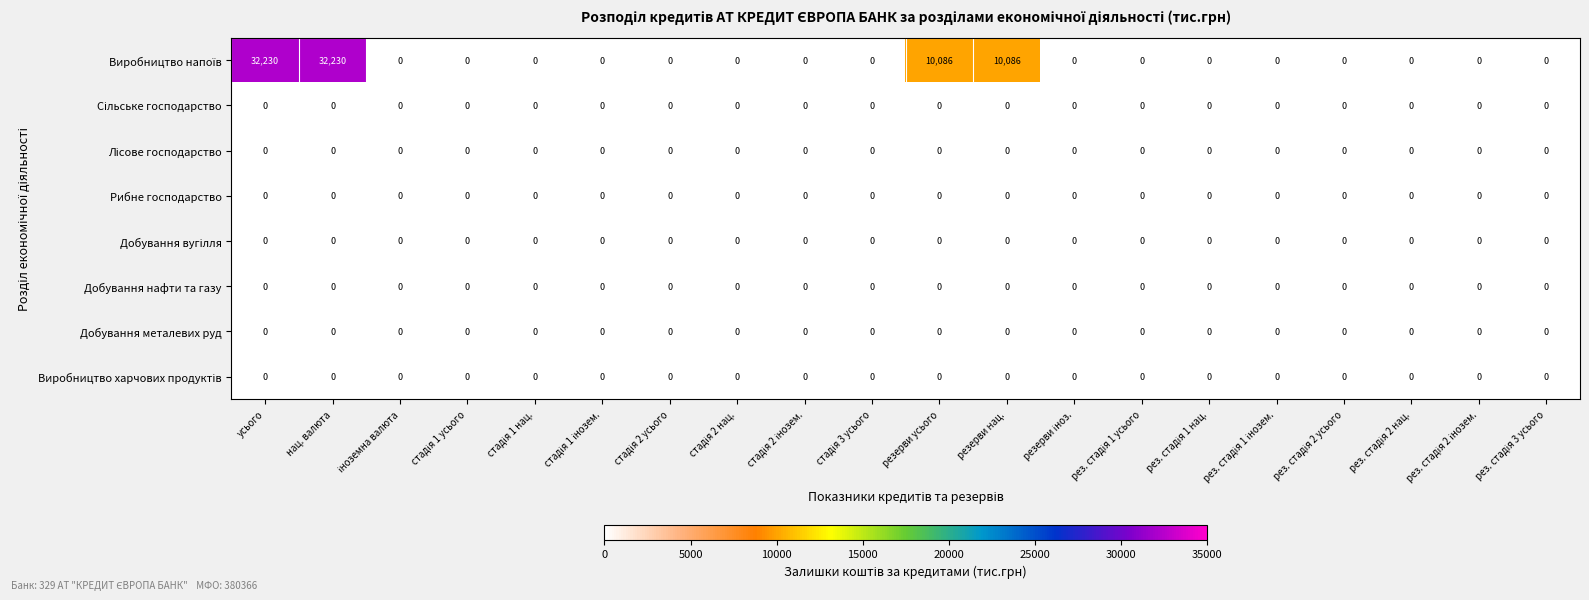

What is the greatest value displayed?

32230